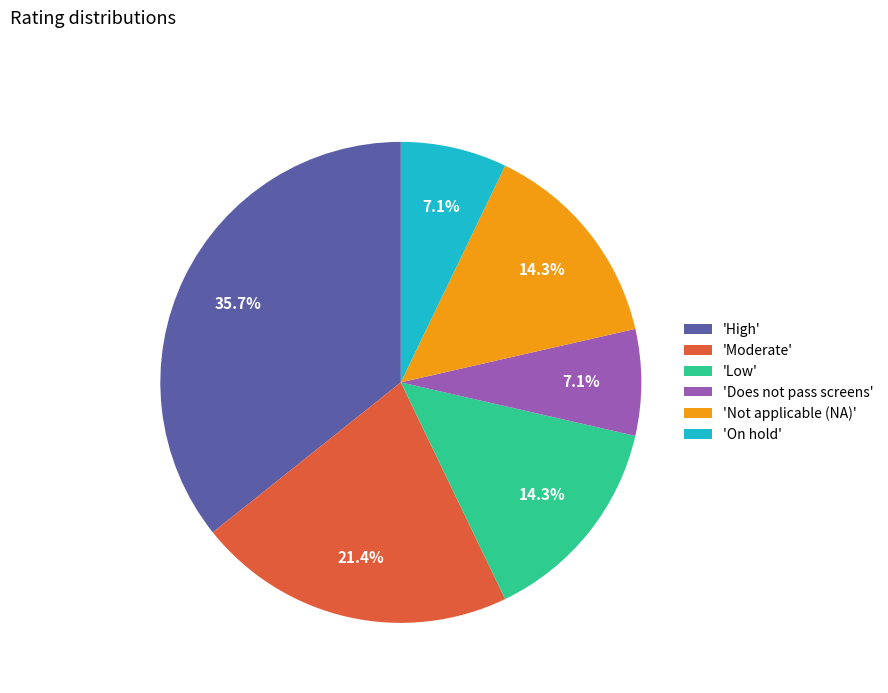

Which has a higher value, 'Moderate' or 'Low'?

'Moderate'